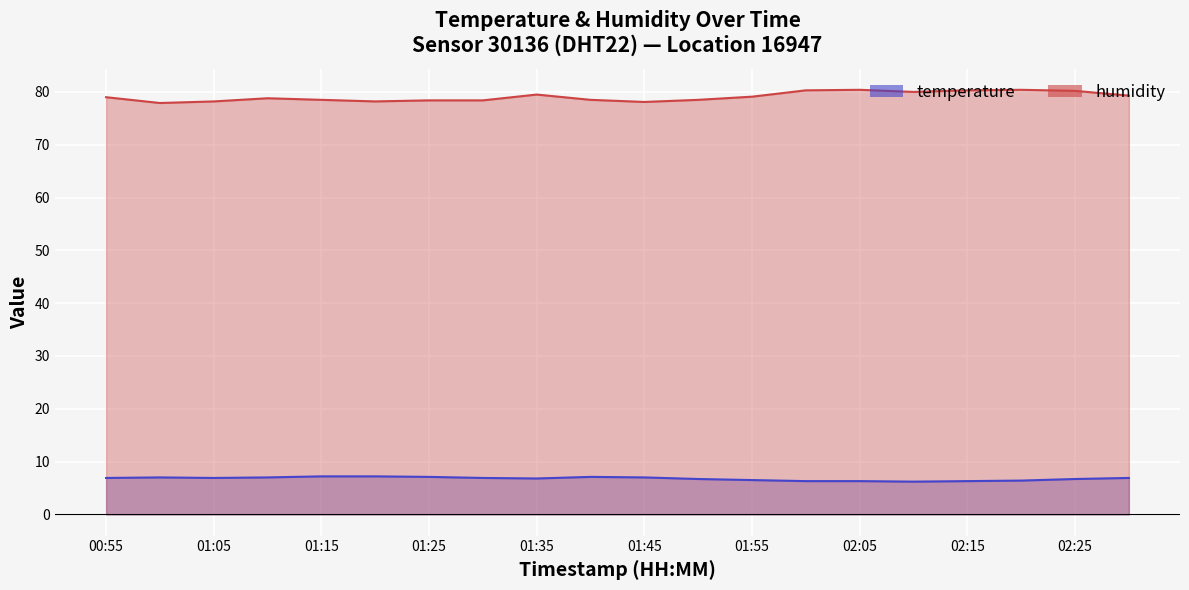

Is the value of humidity at 01:30 greater than the value of temperature at 01:50?

Yes